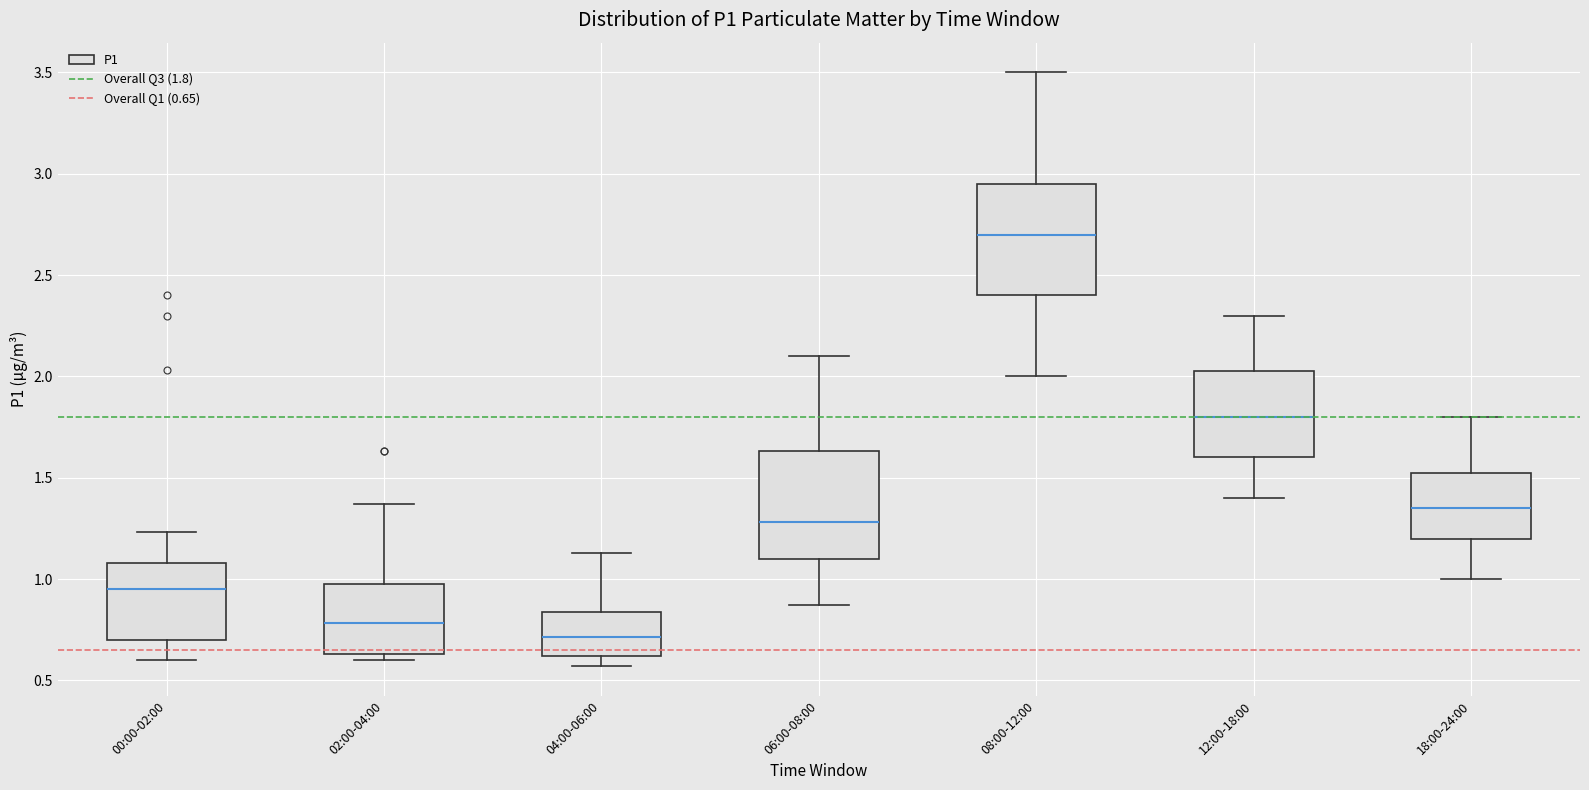

Reading left to right, read every box against the y-axis: the position of its median line, the range the box covers, and the ends of its whiskers. The values are not printed on the chart, so give them approximately, as read against the axis.

00:00-02:00: median 0.95, box 0.70 to 1.10, whiskers 0.60 to 1.25
02:00-04:00: median 0.80, box 0.65 to 1.00, whiskers 0.60 to 1.35
04:00-06:00: median 0.70, box 0.60 to 0.85, whiskers 0.55 to 1.15
06:00-08:00: median 1.30, box 1.10 to 1.65, whiskers 0.85 to 2.10
08:00-12:00: median 2.70, box 2.40 to 2.95, whiskers 2.00 to 3.50
12:00-18:00: median 1.80, box 1.60 to 2.05, whiskers 1.40 to 2.30
18:00-24:00: median 1.35, box 1.20 to 1.55, whiskers 1.00 to 1.80